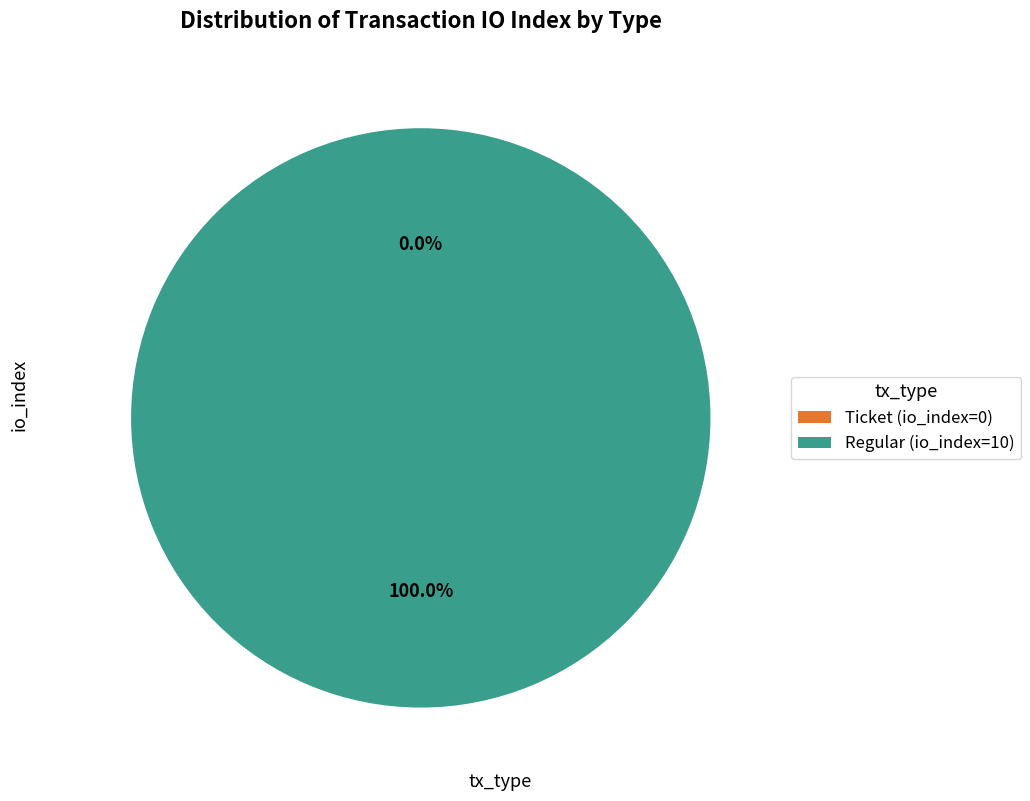

Rank the categories by value from highest to lowest.

Regular (io_index=10), Ticket (io_index=0)